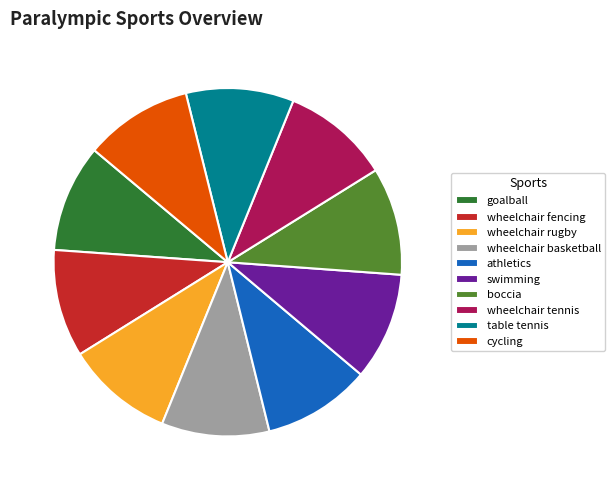

Do table tennis and wheelchair fencing together represent more than half of the pie?

No